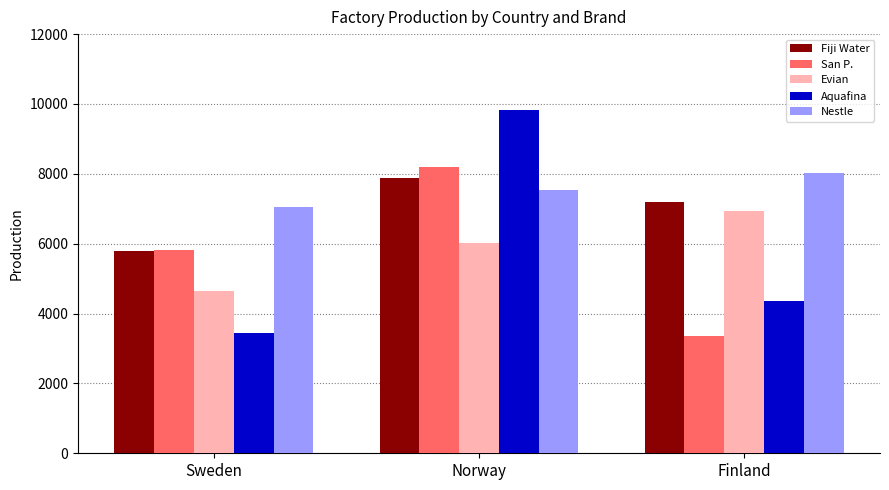

The Fiji Water series shows 4224 at Norway. True or false?

False